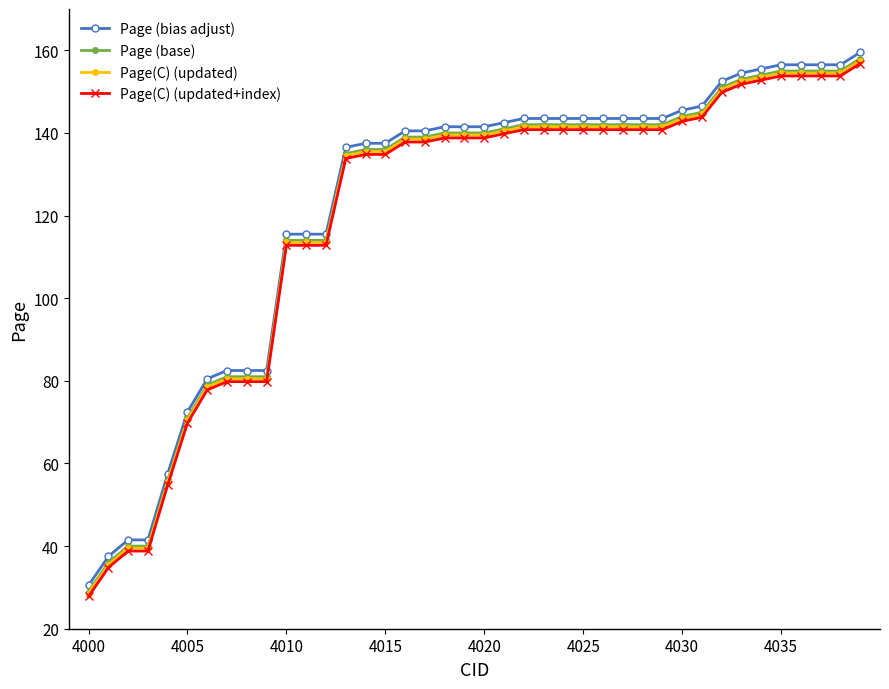

What is the smallest value displayed?

27.8